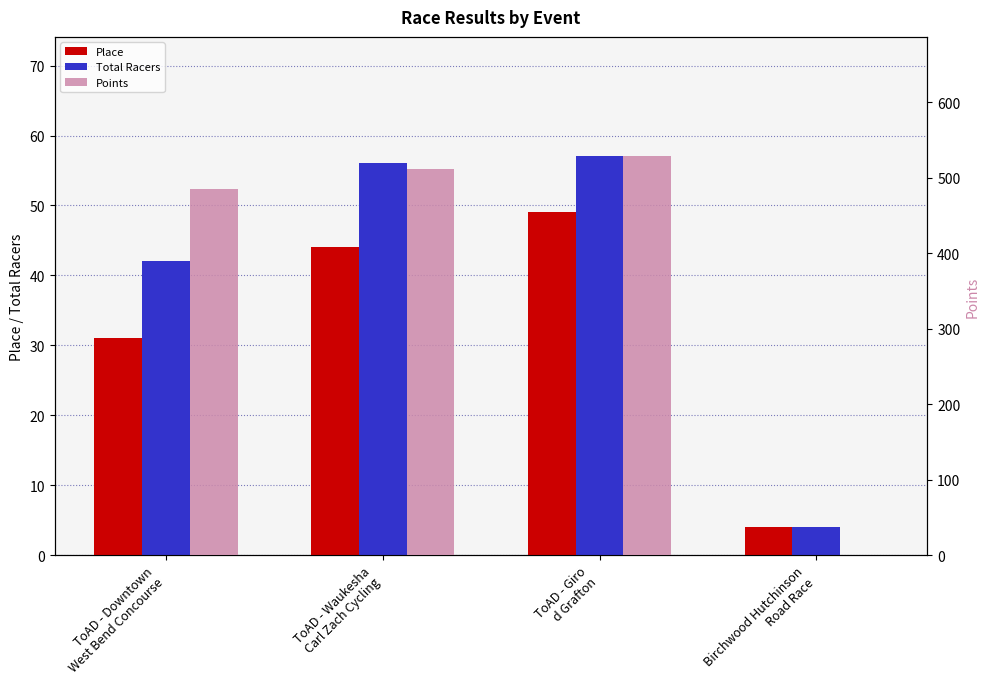

List the series in order of their peak value, highest first.

Points, Total Racers, Place